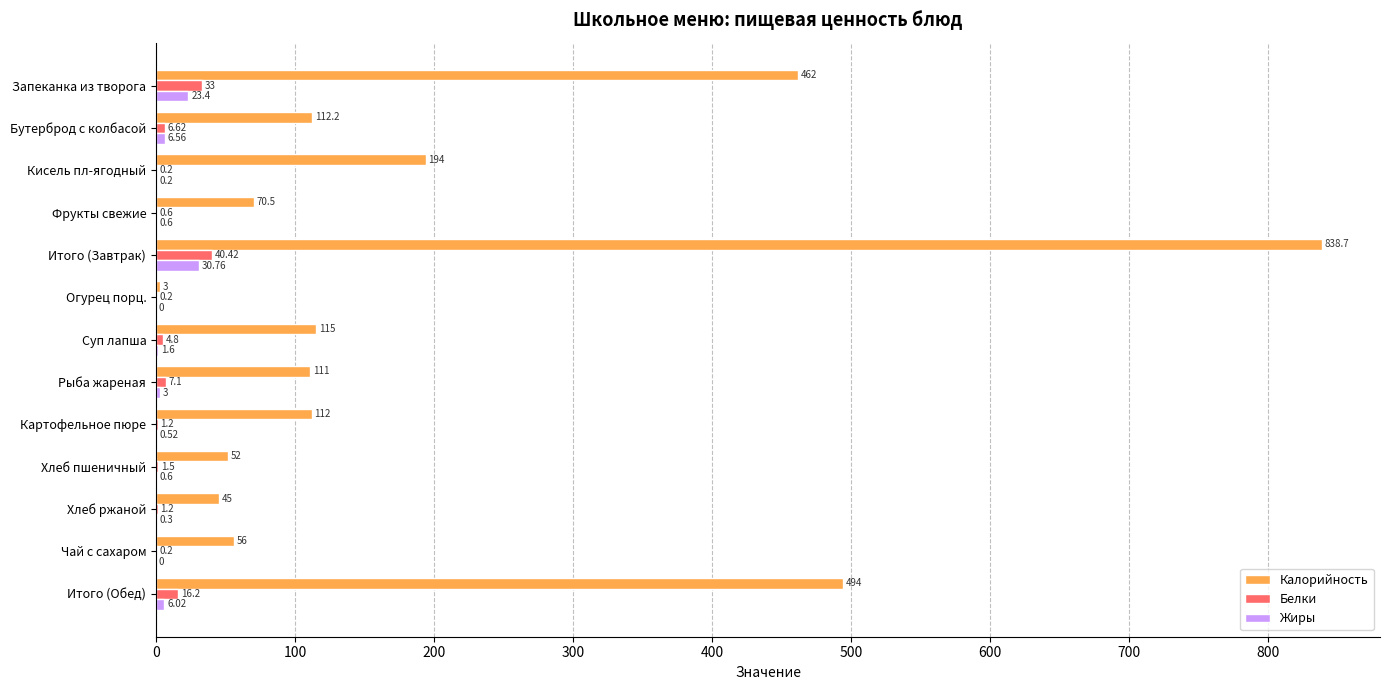

At which category is the sum across all series the highest?

Итого (Завтрак)